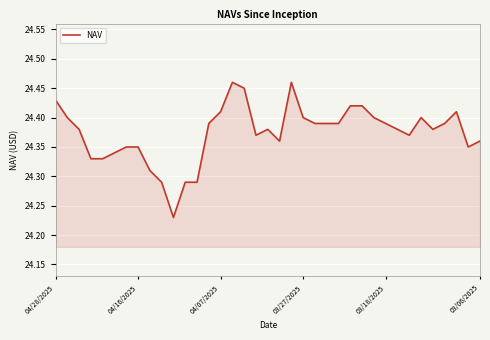

Is it true that the value at 04/28/2025 is 11.0?

False